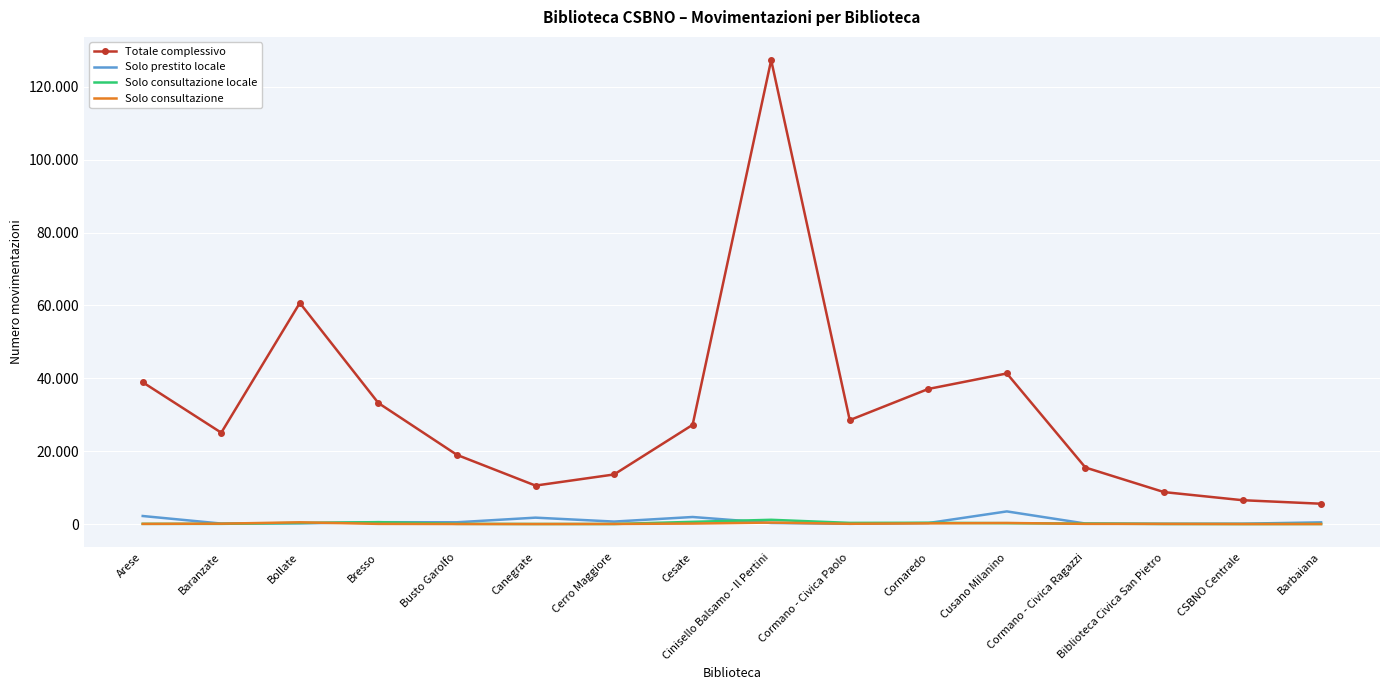

What is the difference between the maximum and second lowest values in the Solo consultazione series?

477